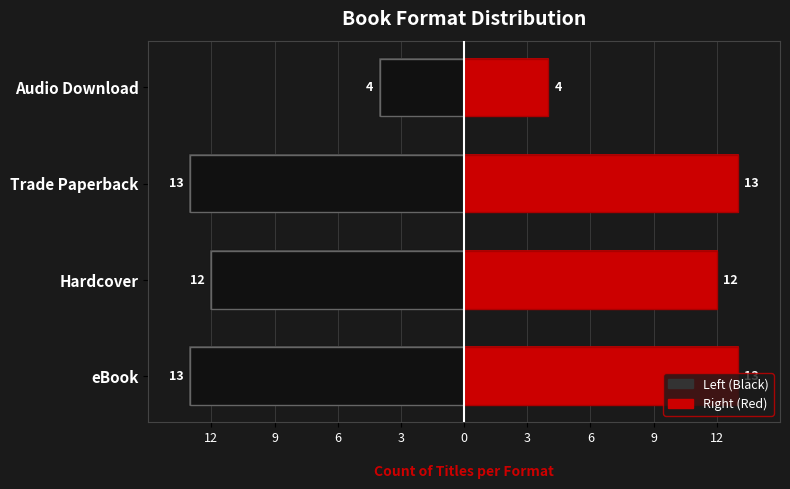

Read the eBook value at Trade Paperback.

-13